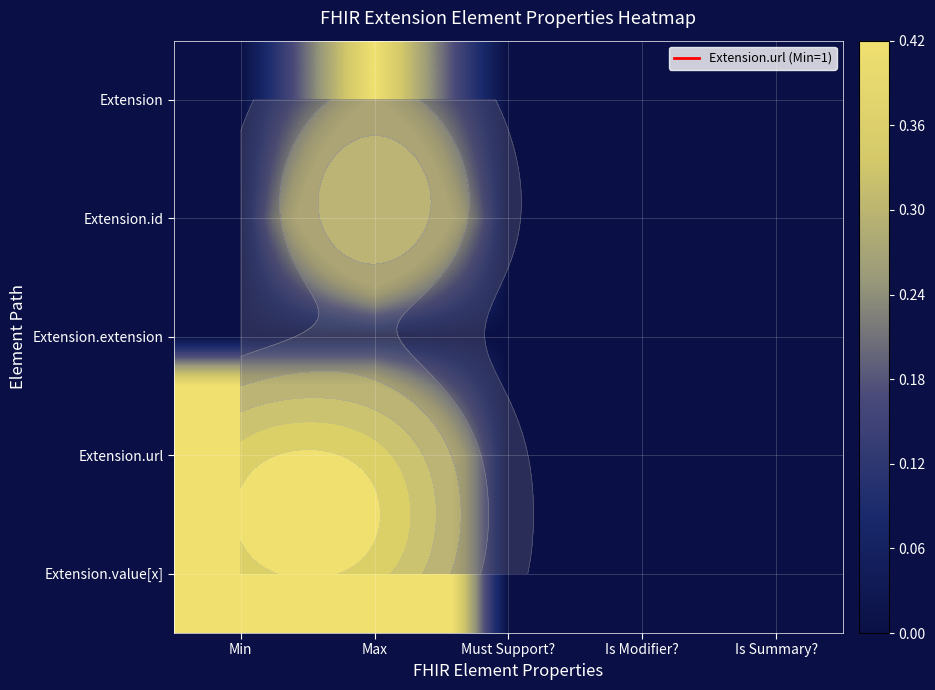

At which category is the sum across all series the highest?

Max